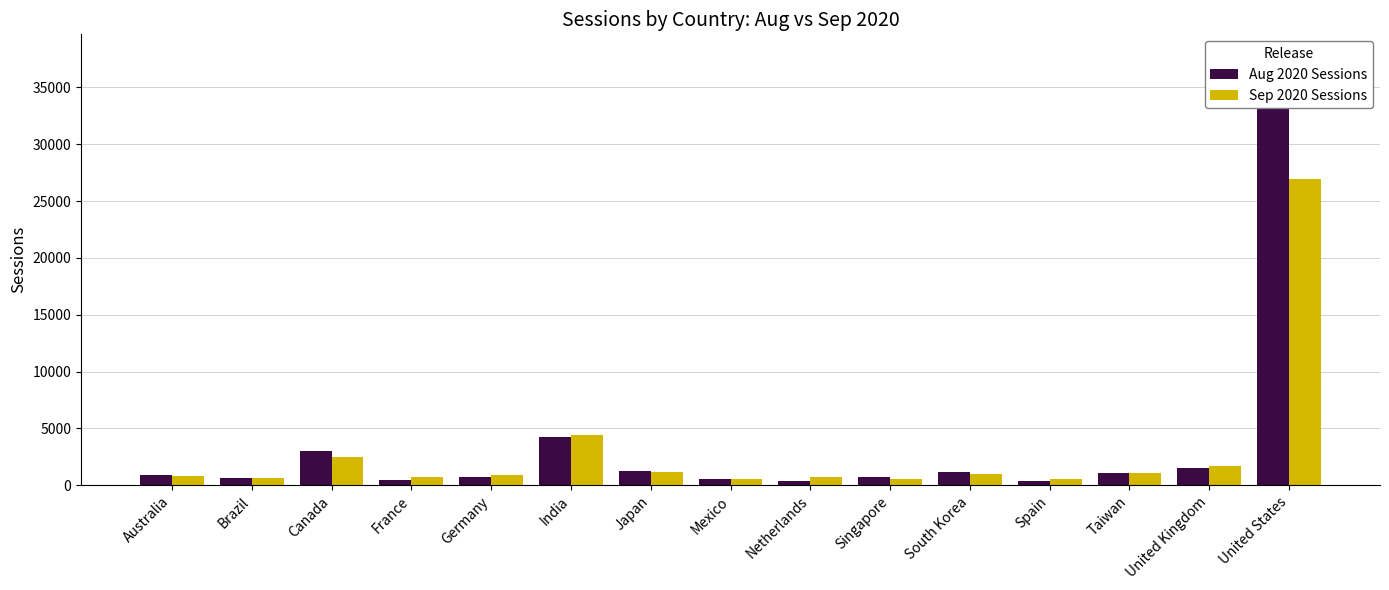

Reading left to right, transcribe all the data shown in this chart.

Aug 2020 Sessions: 938	621	3018	443	775	4272	1221	516	377	773	1182	396	1049	1567	34482
Sep 2020 Sessions: 814	673	2486	700	932	4399	1143	597	690	535	963	601	1070	1723	26934